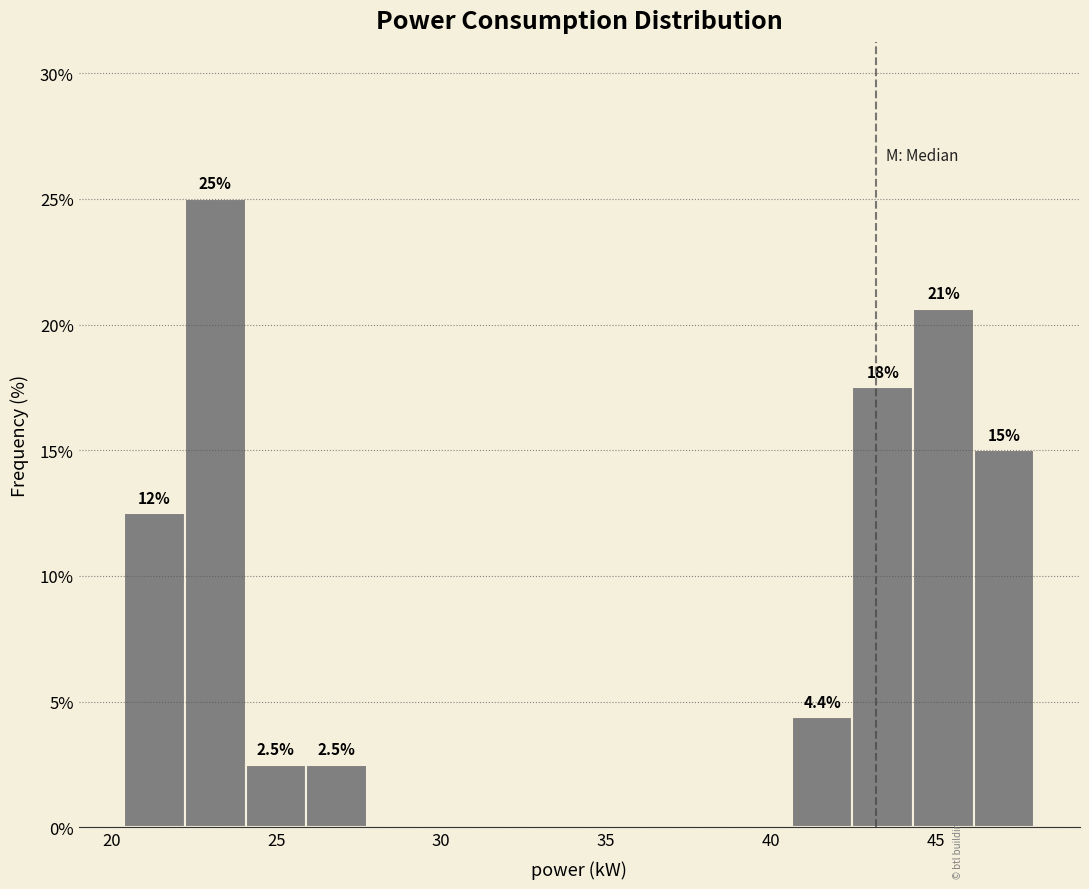

Around what value on the x-axis is the tallest bar? Give the approximate position of its centre, as read against the axis.

23.0